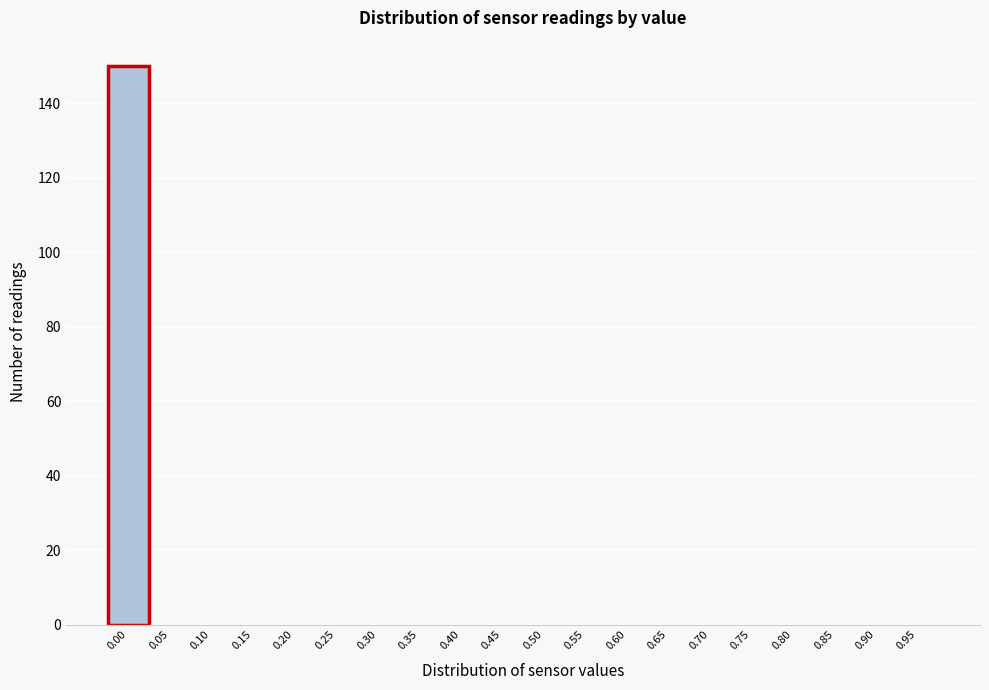

Reading left to right, list all the values displayed in this chart.

0.00=150	0.05=0	0.10=0	0.15=0	0.20=0	0.25=0	0.30=0	0.35=0	0.40=0	0.45=0	0.50=0	0.55=0	0.60=0	0.65=0	0.70=0	0.75=0	0.80=0	0.85=0	0.90=0	0.95=0